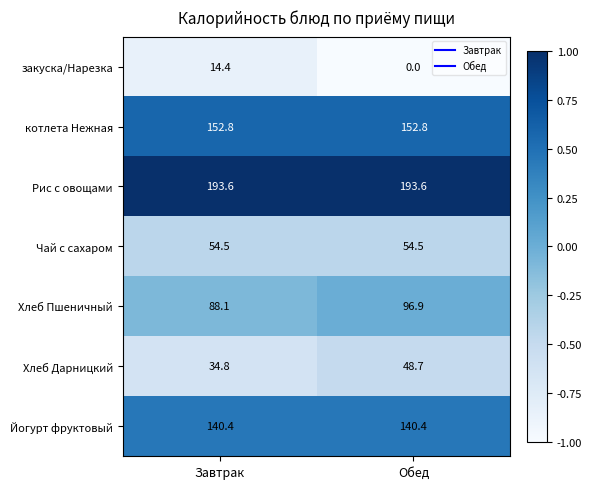

The котлета Нежная series shows 152.8 at Завтрак. True or false?

True